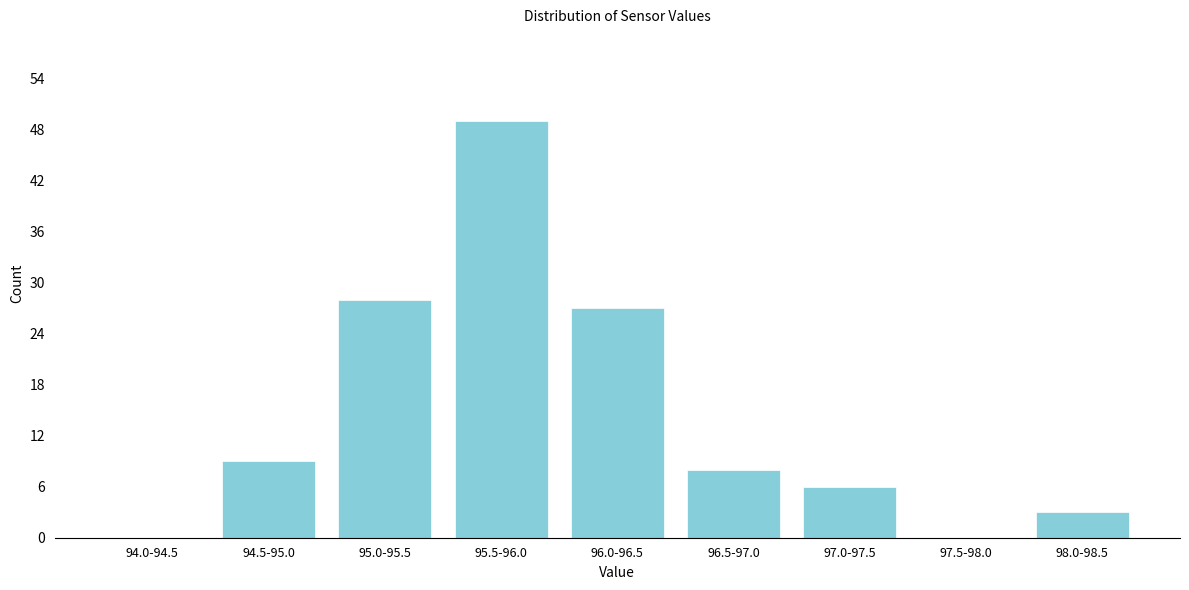

Reading left to right, extract all data points from this chart.

94.0-94.5=0	94.5-95.0=9	95.0-95.5=28	95.5-96.0=49	96.0-96.5=27	96.5-97.0=8	97.0-97.5=6	97.5-98.0=0	98.0-98.5=3